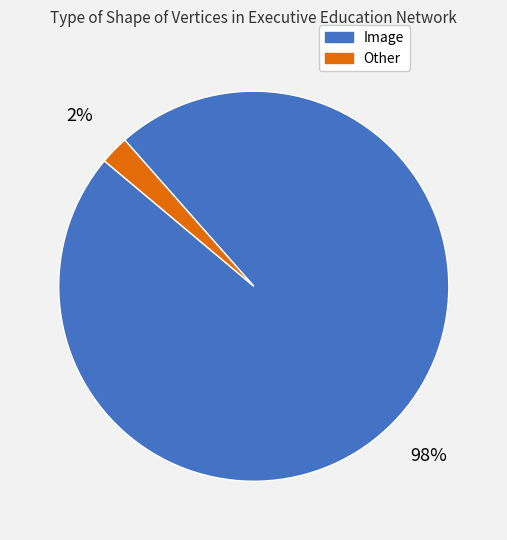

To the nearest percent, what is the combined percentage of Other and Image?

100%